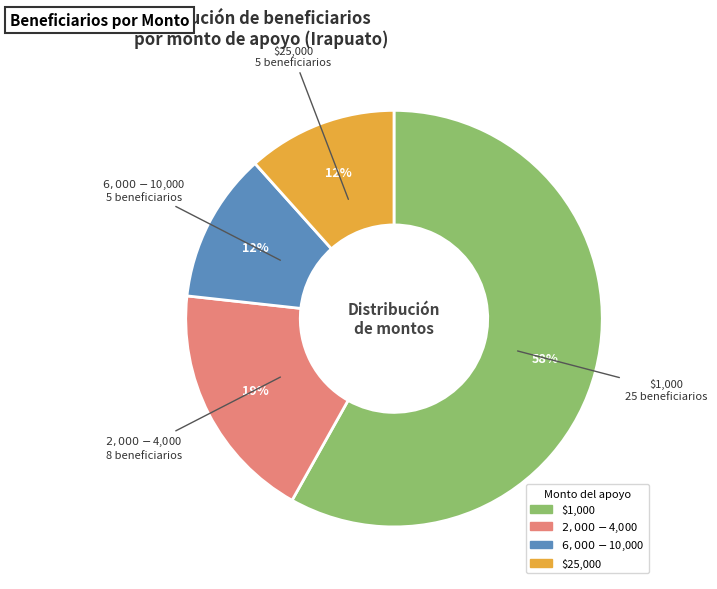

To the nearest percent, what is the average slice percentage?

25%